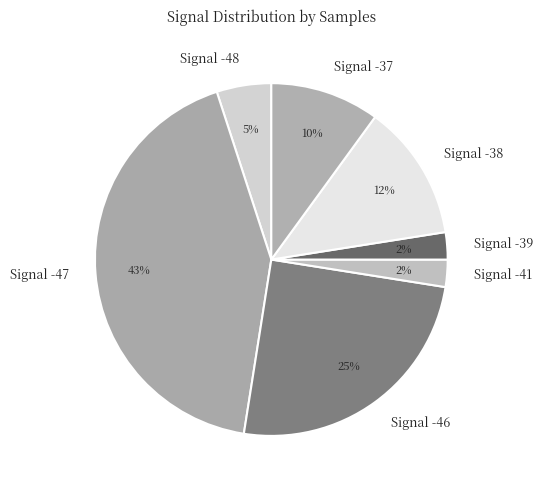

Count the number of slices in the pie.

7